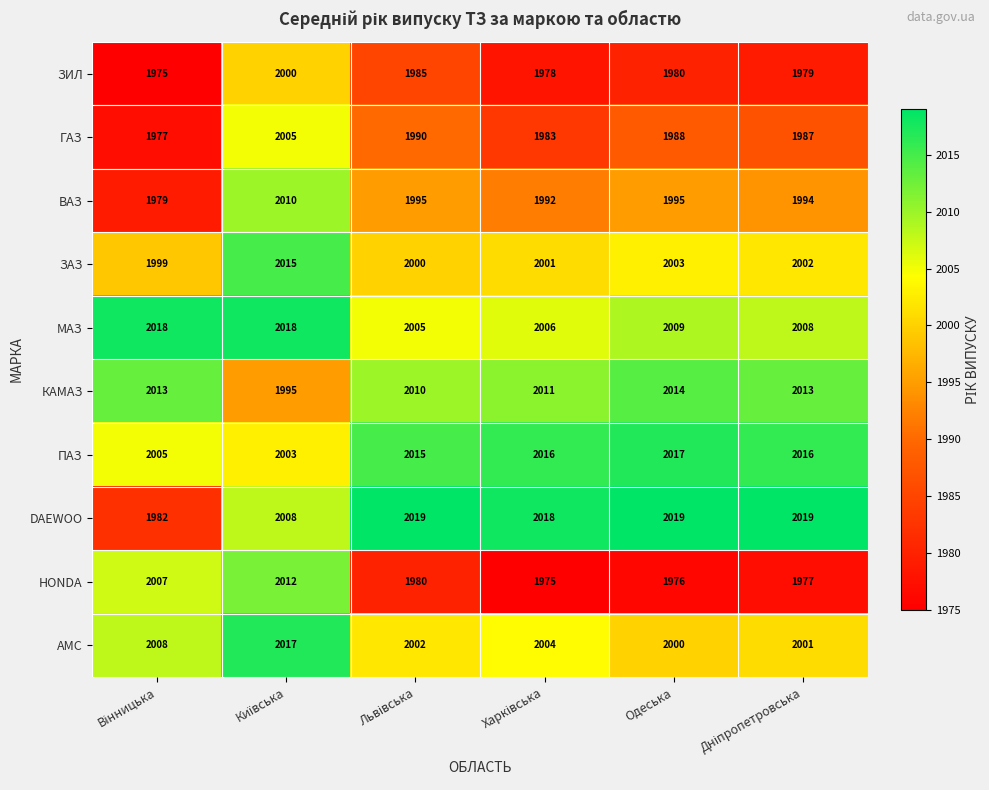

The value of ЗИЛ at Одеська is 1980. True or false?

True